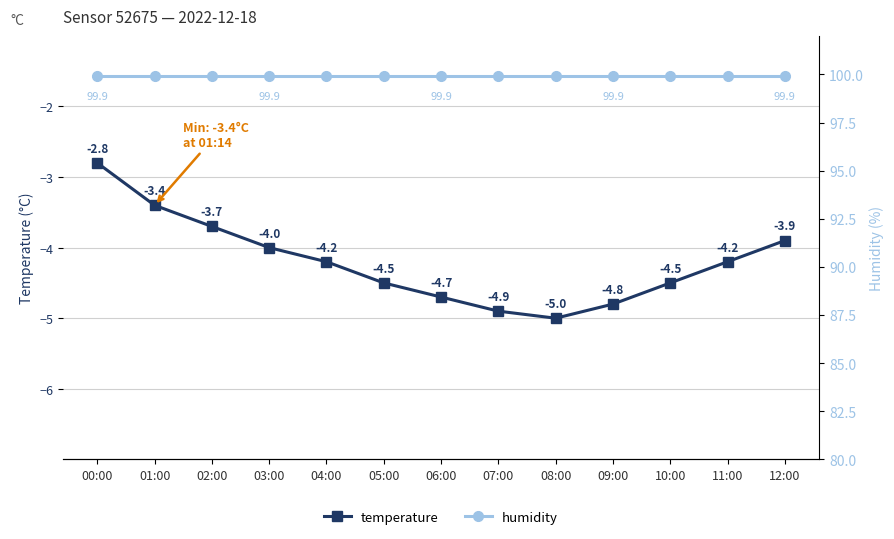

What is the difference between the second highest and second lowest values in the temperature series?

1.5